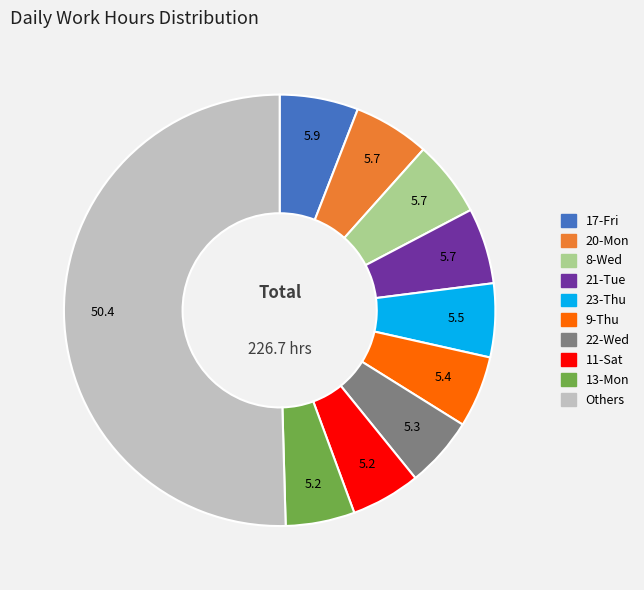

Which slice represents more than half of the pie?

Others